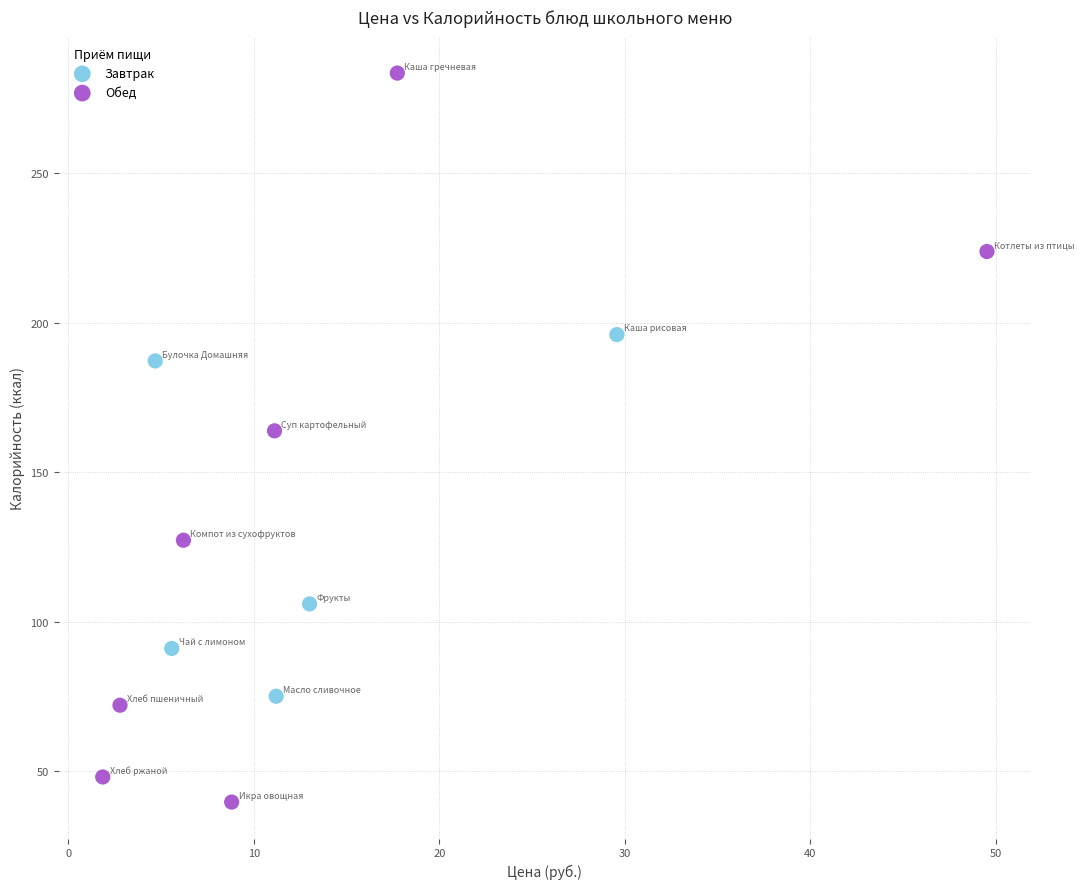

Which series reaches the minimum Y coordinate?

Обед